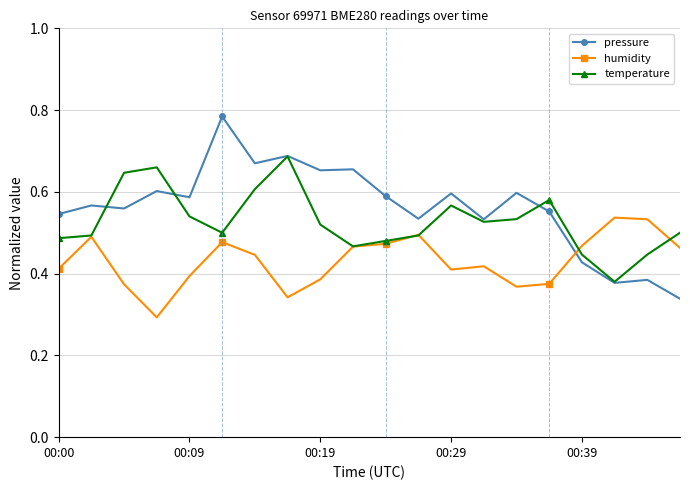

Rank the series by their average value, from lowest to highest.

humidity, temperature, pressure